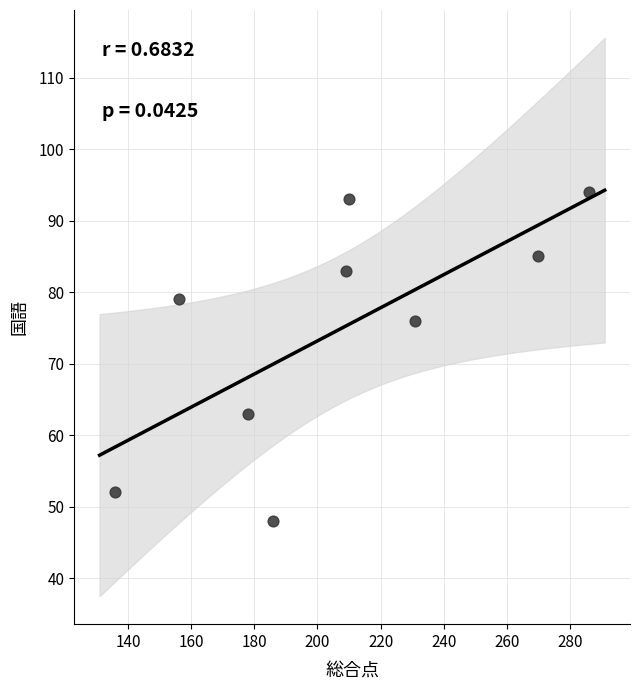

What is the average Y value?

75